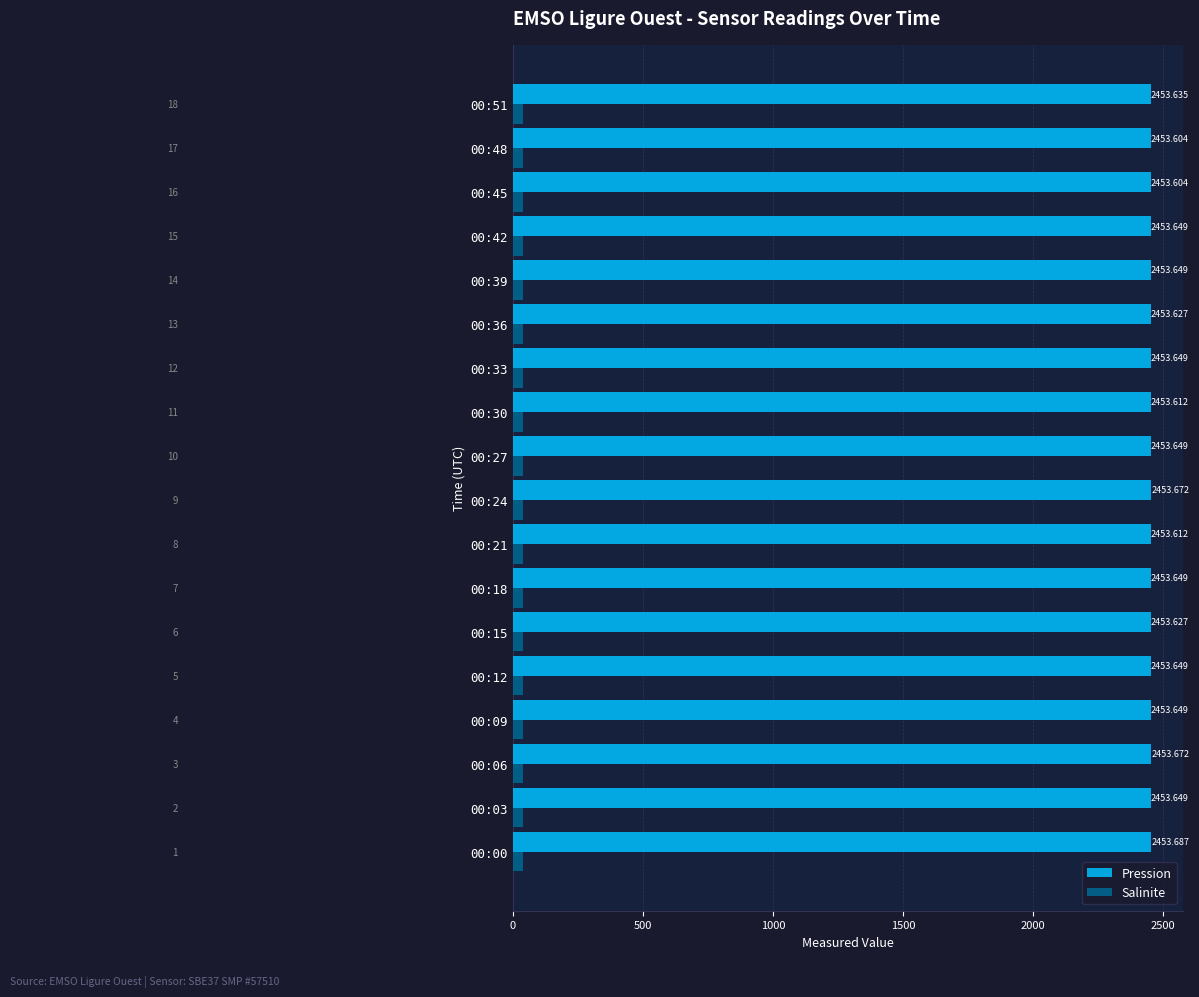

Rank the series by their average value, from highest to lowest.

Pression, Salinite